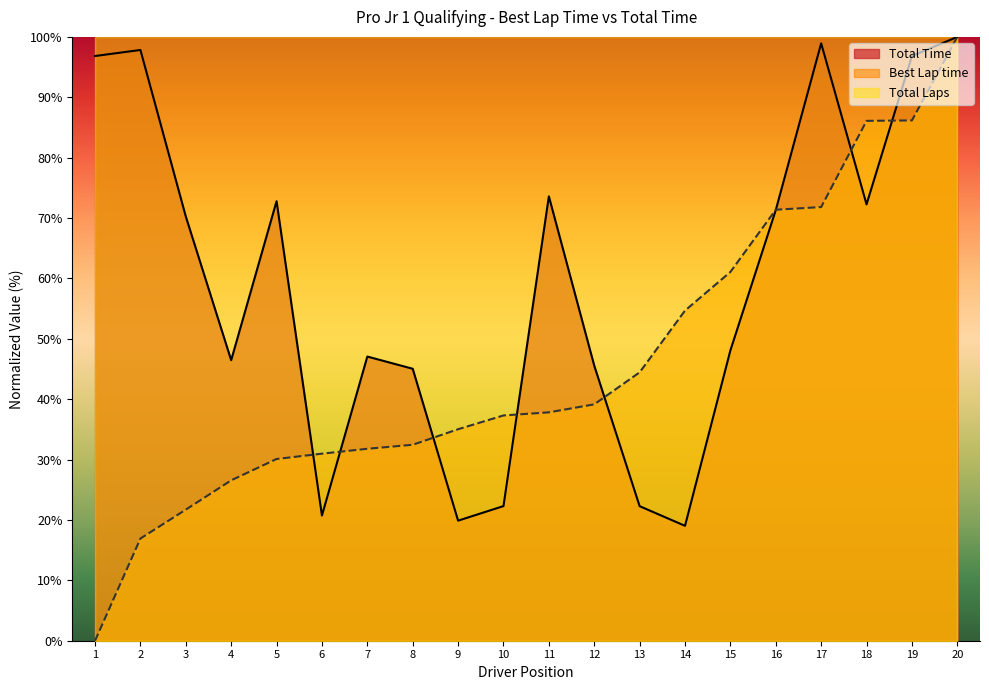

Reading left to right, list all the values displayed in this chart.

Total Time: 96.8	97.8	70.3	46.5	72.8	20.7	47.1	45.0	19.9	22.3	73.6	45.6	22.3	19.0	48.1	71.3	98.9	72.3	96.8	100.0
Best Lap time: 0.0	16.9	21.7	26.6	30.1	31.0	31.8	32.5	35.0	37.3	37.8	39.1	44.4	54.7	61.1	71.4	71.8	86.1	86.2	100.0